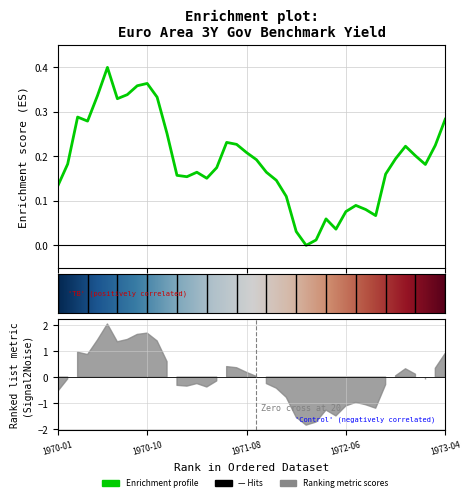

At which category does the data reach its first local peak?

1970-03